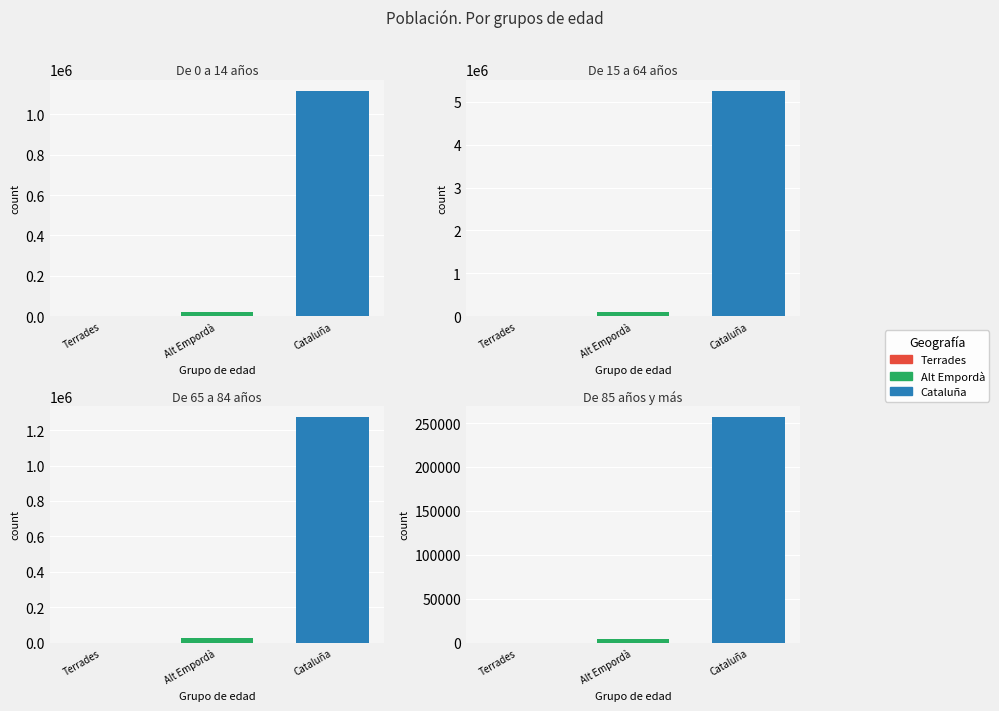

At De 0 a 14 años, list the series in order from largest to smallest.

Cataluña (valorcat), Alt Empordà (valorcom), Terrades (valormun)